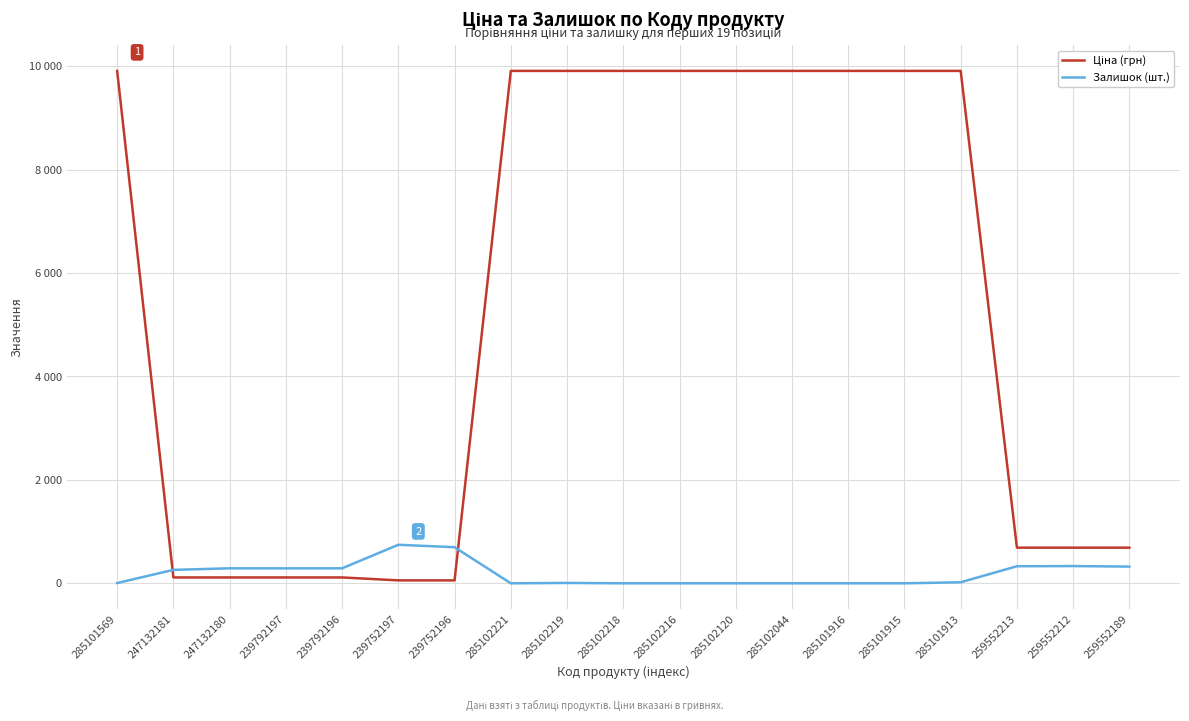

Is it true that Залишок (шт.) equals 333.0 at 259552212?

True